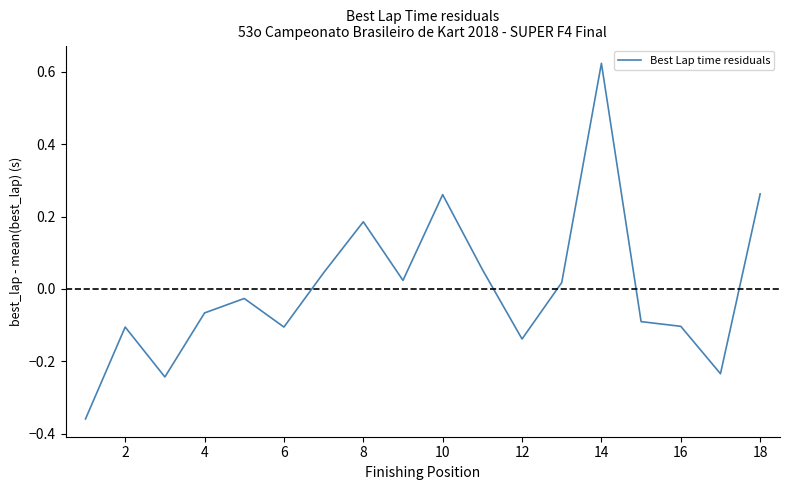

True or false: the data shows 1.1 at 14.

False